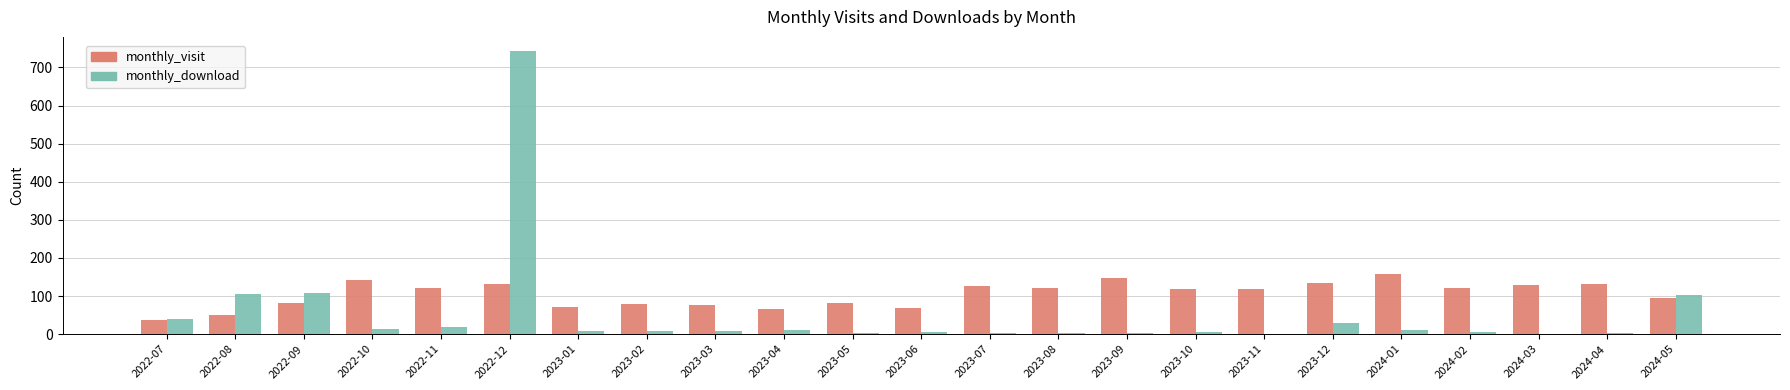

What are all the series names shown in the legend?

monthly_visit, monthly_download